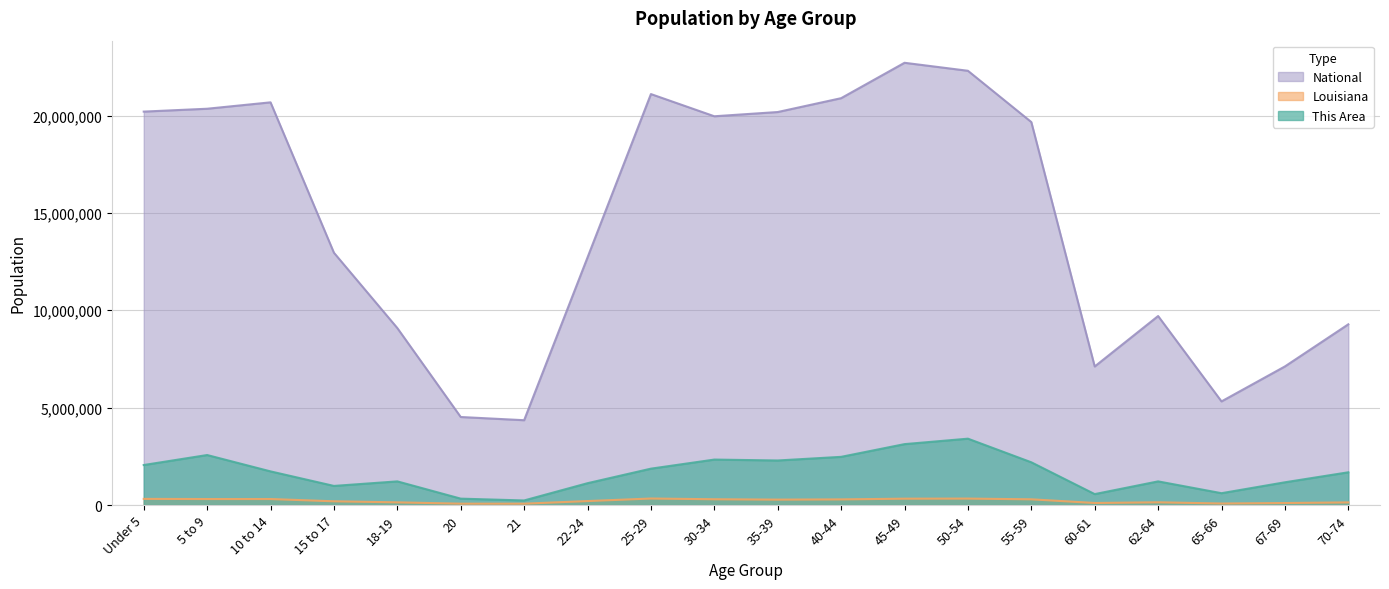

Reading left to right, what are all the values shown in this chart?

This Area: Under 5=2053105.5	5 to 9=2566381.9	10 to 14=1726475.1	15 to 17=979891.3	18-19=1213198.7	20=326630.4	21=233307.4	22-24=1119875.7	25-29=1866459.5	30-34=2333074.4	35-39=2286412.9	40-44=2473058.9	45-49=3126319.7	50-54=3406288.6	55-59=2193090.0	60-61=559937.9	62-64=1213198.7	65-66=606599.3	67-69=1166537.2	70-74=1679813.6
Louisiana: Under 5=314260.0	5 to 9=306362.0	10 to 14=306836.0	15 to 17=190557.0	18-19=136222.0	20=68251.0	21=67763.0	22-24=202295.0	25-29=332925.0	30-34=295508.0	35-39=276479.0	40-44=288120.0	45-49=325046.0	50-54=329329.0	55-59=292567.0	60-61=103687.0	62-64=139308.0	65-66=76663.0	67-69=101702.0	70-74=133629.0
National: Under 5=20201362.0	5 to 9=20348657.0	10 to 14=20677194.0	15 to 17=12954254.0	18-19=9086089.0	20=4519129.0	21=4354294.0	22-24=12712576.0	25-29=21101849.0	30-34=19962099.0	35-39=20179642.0	40-44=20890964.0	45-49=22708591.0	50-54=22298125.0	55-59=19664805.0	60-61=7113727.0	62-64=9704197.0	65-66=5319902.0	67-69=7115361.0	70-74=9278166.0